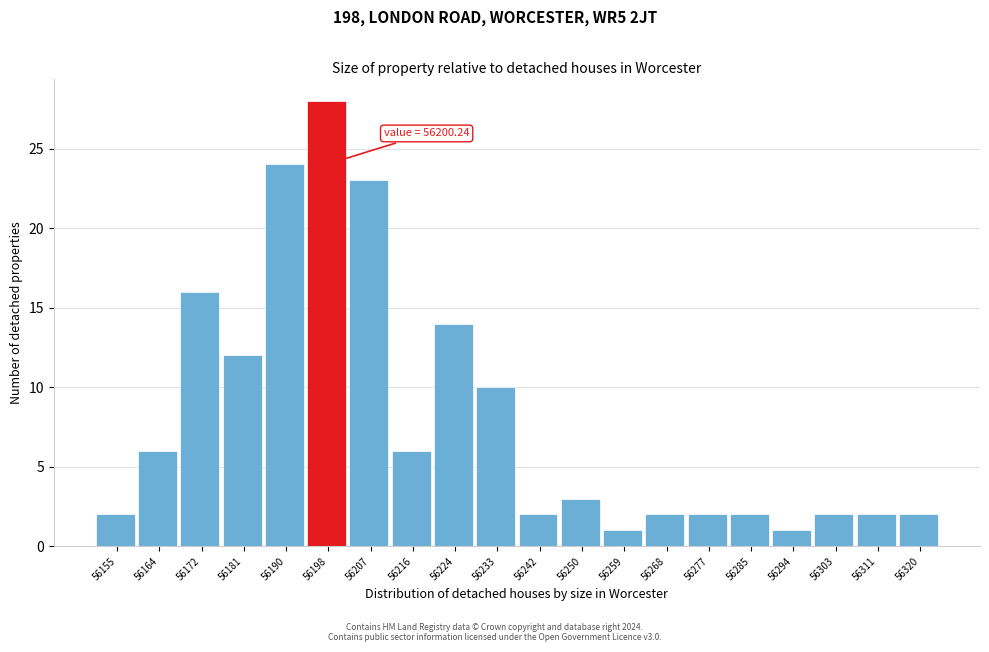

Reading right to left, extract all data points from this chart.

2	2	2	1	2	2	2	1	3	2	10	14	6	23	28	24	12	16	6	2